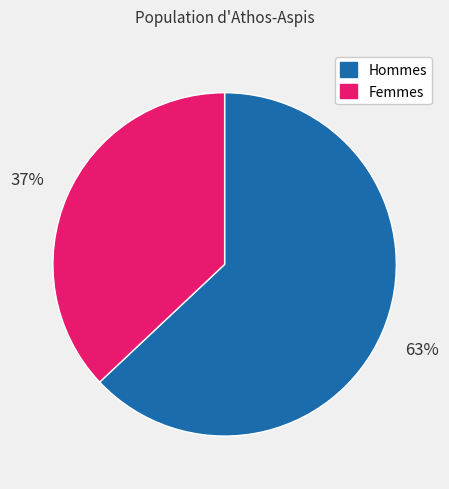

Rank the categories by value from lowest to highest.

Femmes, Hommes